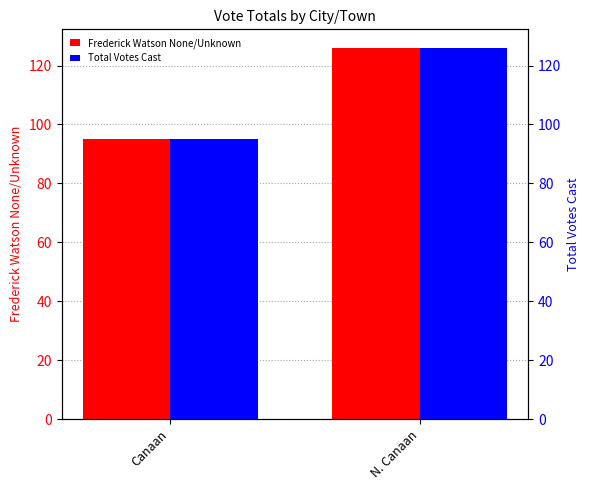

What is the smallest value displayed?

95